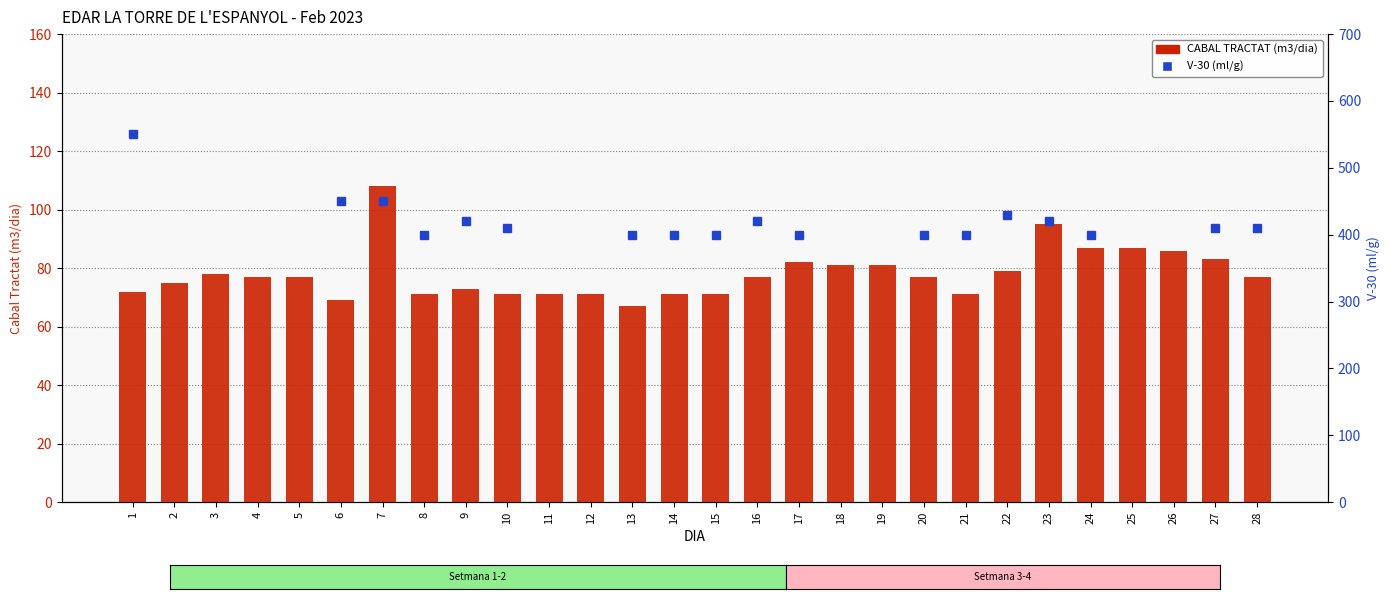

Between 6 and 18, which series saw the biggest shift?

CABAL TRACTAT (m3/dia)